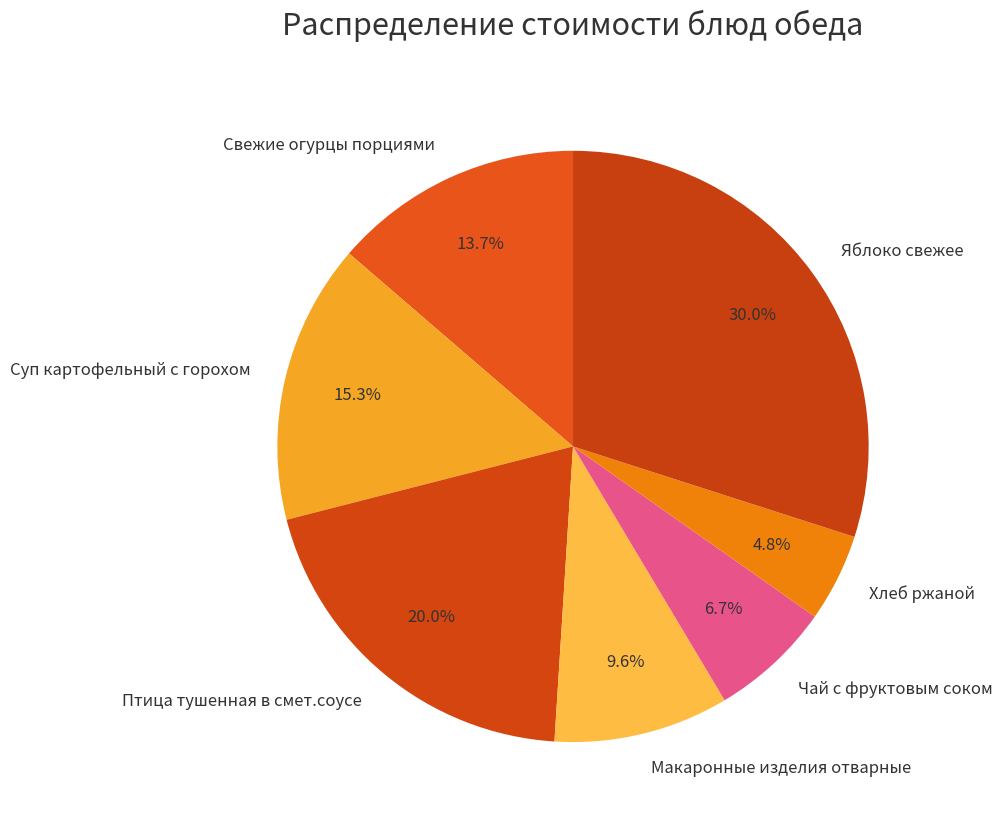

To the nearest percent, what is the difference between the largest and smallest slice percentages?

25%